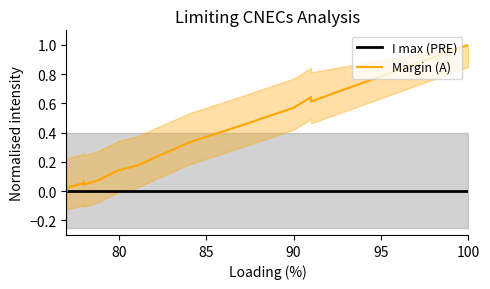

What is the greatest value displayed?

1.0